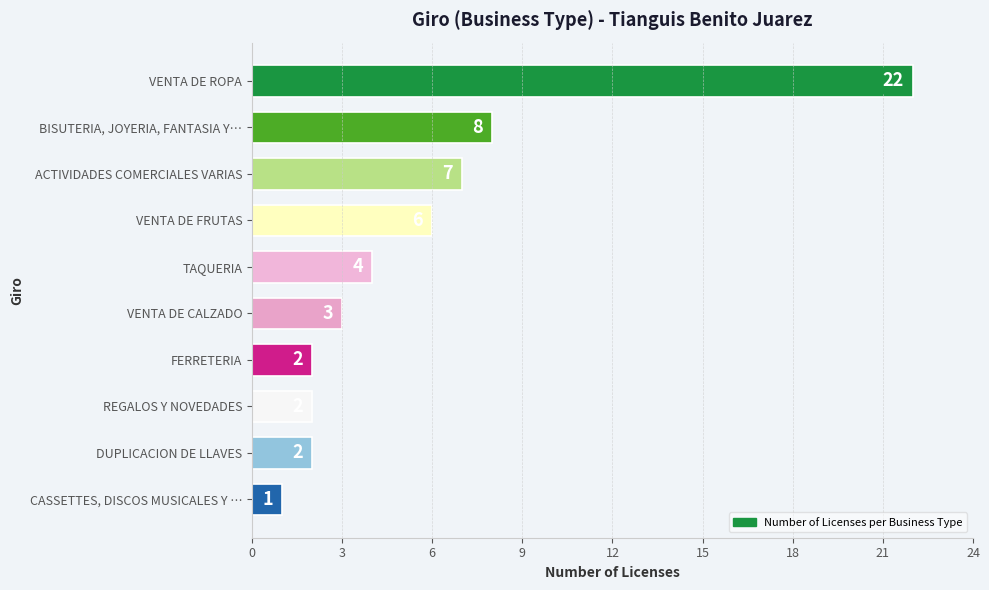

What is the sum of all values?

57